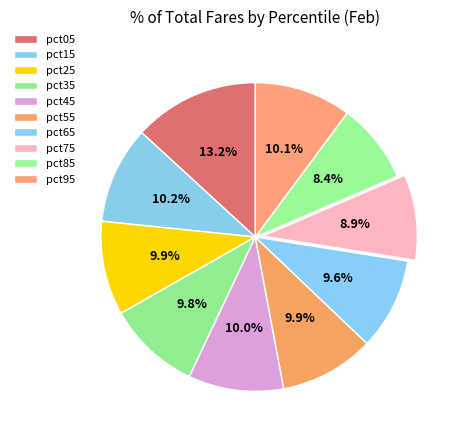

To the nearest percent, what is the difference between the largest and smallest slice percentages?

5%